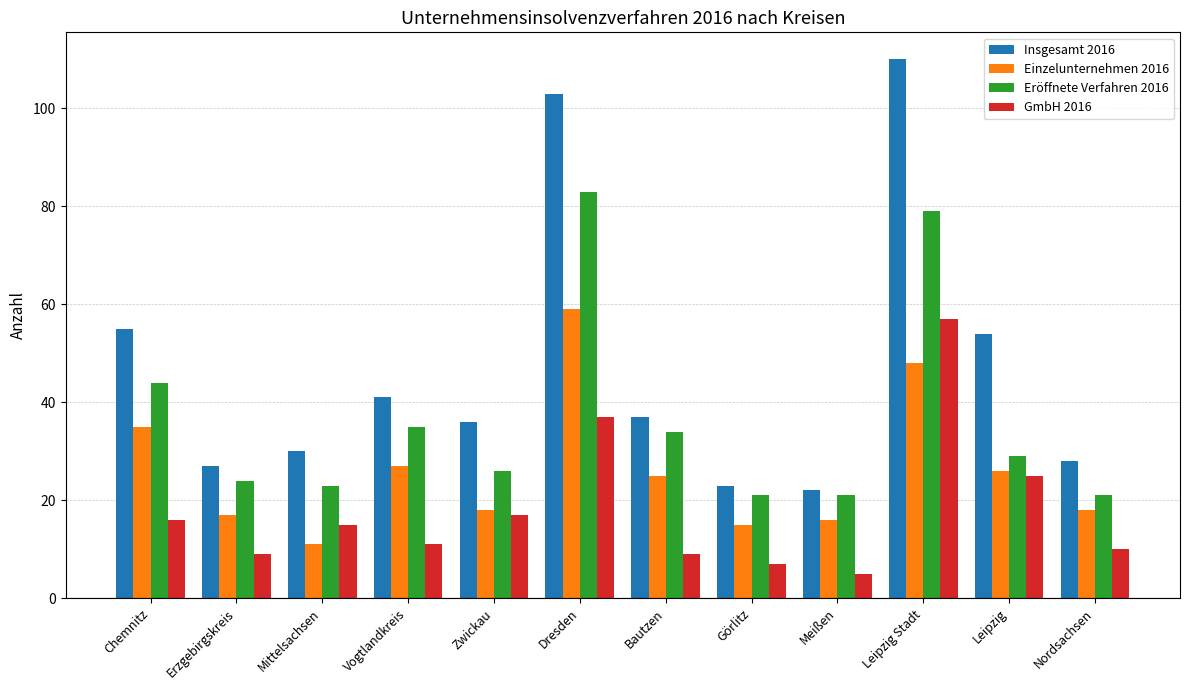

Which series has the largest range (max minus min)?

Insgesamt 2016